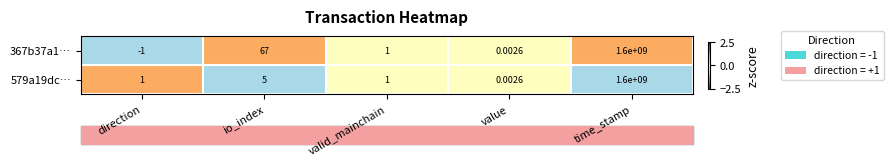

At which label does 367b37a1… first exceed 1?

io_index